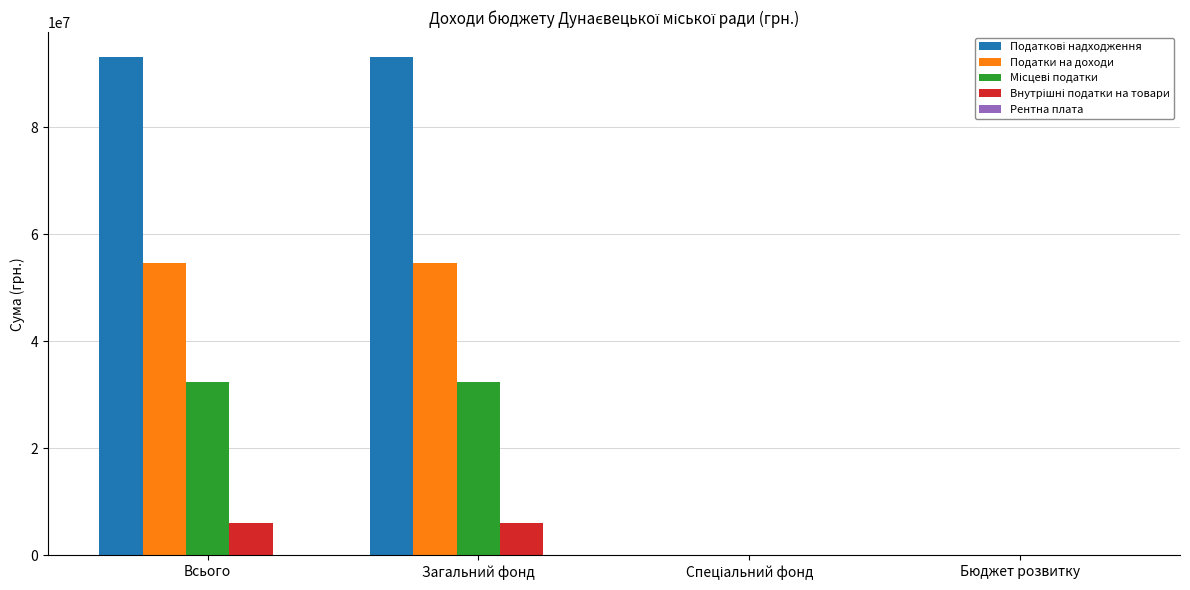

What is the sum of all Податки на доходи values?

109094000